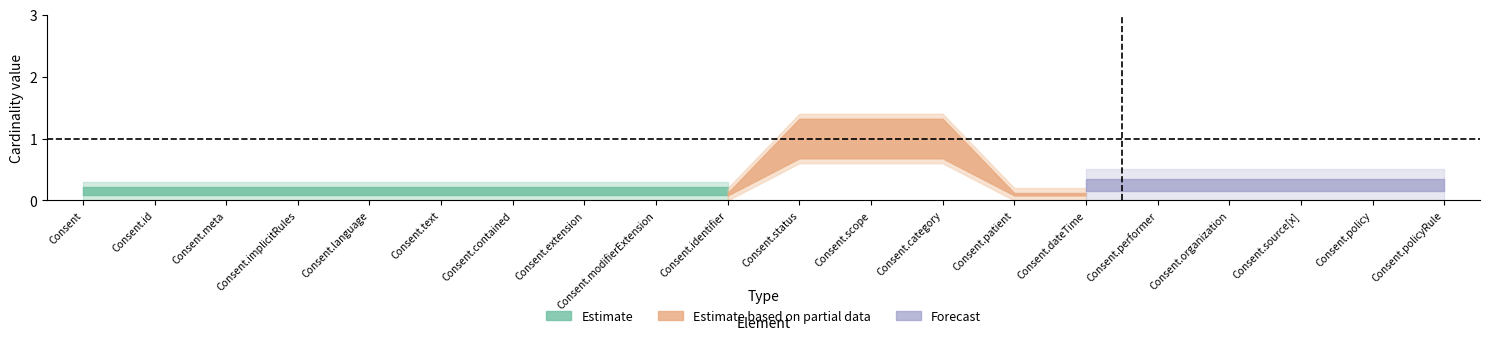

The Min_values series shows 1 at Consent.organization. True or false?

False